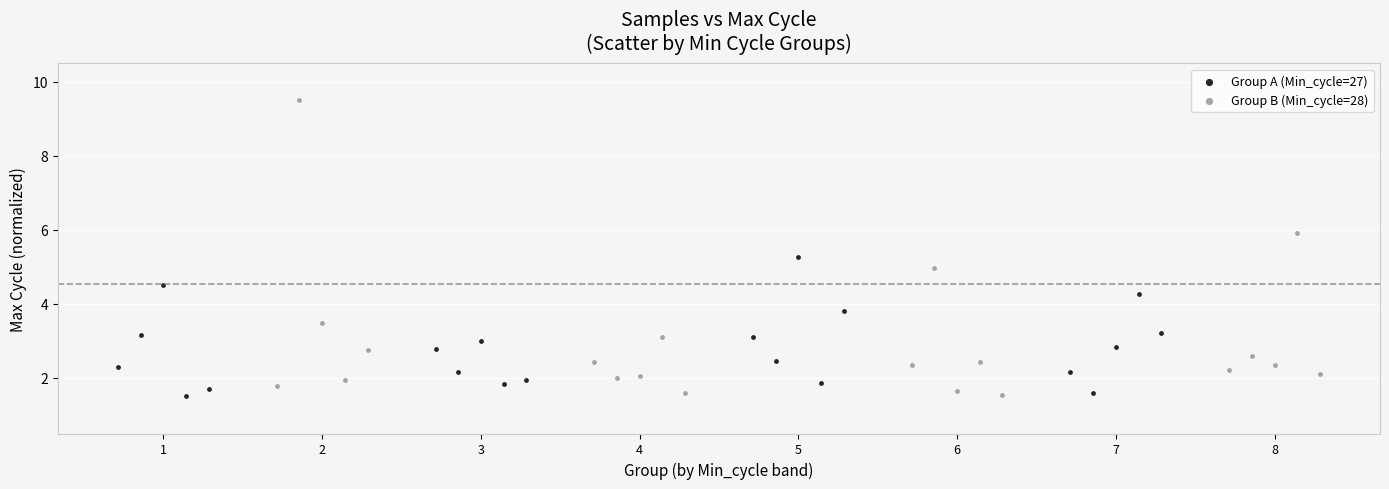

Which series contains the highest Y value?

Group B (Min_cycle=28)